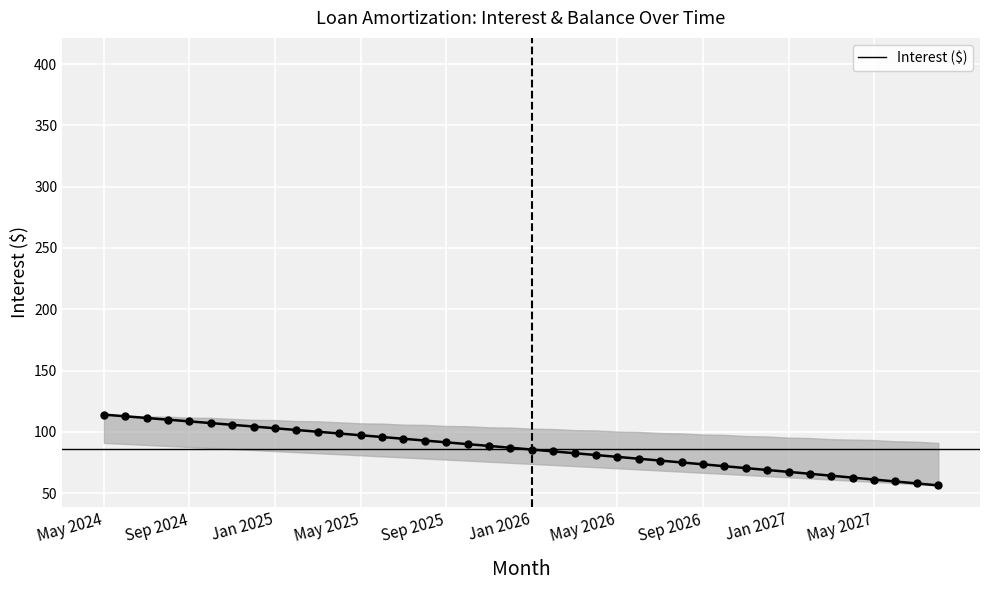

What is the greatest value displayed?

404.0